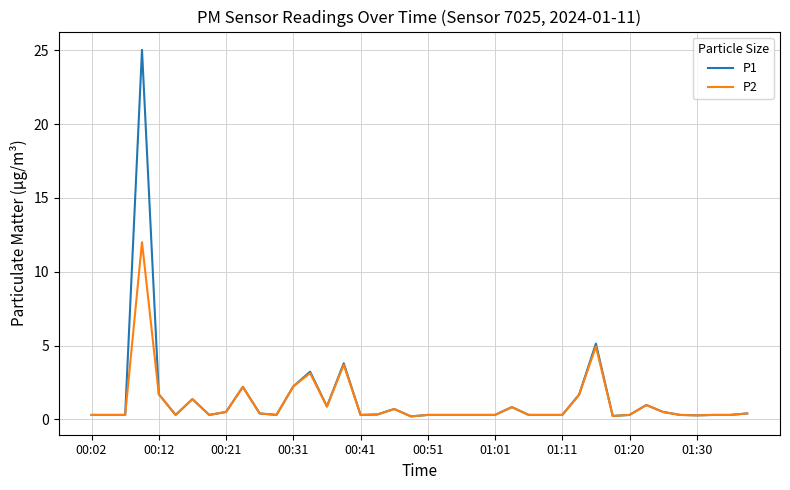

What is the greatest value displayed?

25.0